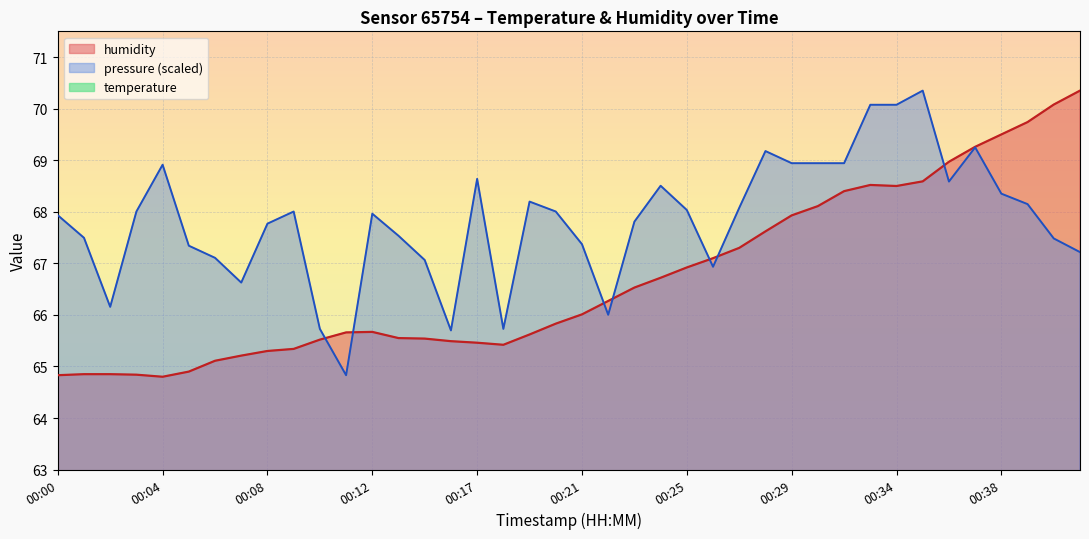

Reading left to right, list all the values displayed in this chart.

temperature: 13.7	13.7	13.7	13.7	13.7	13.7	13.7	13.7	13.7	13.7	13.7	13.7	13.7	13.7	13.7	13.7	13.7	13.7	13.7	13.7	13.7	13.7	13.7	13.8	13.7	13.8	13.8	13.7	13.7	13.7	13.7	13.7	13.7	13.8	13.8	13.8	13.8	13.8	13.8	13.8
humidity: 64.8	64.8	64.8	64.8	64.8	64.9	65.1	65.2	65.3	65.3	65.5	65.7	65.7	65.5	65.5	65.5	65.5	65.4	65.6	65.8	66.0	66.3	66.5	66.7	66.9	67.1	67.3	67.6	67.9	68.1	68.4	68.5	68.5	68.6	69.0	69.3	69.5	69.7	70.1	70.3